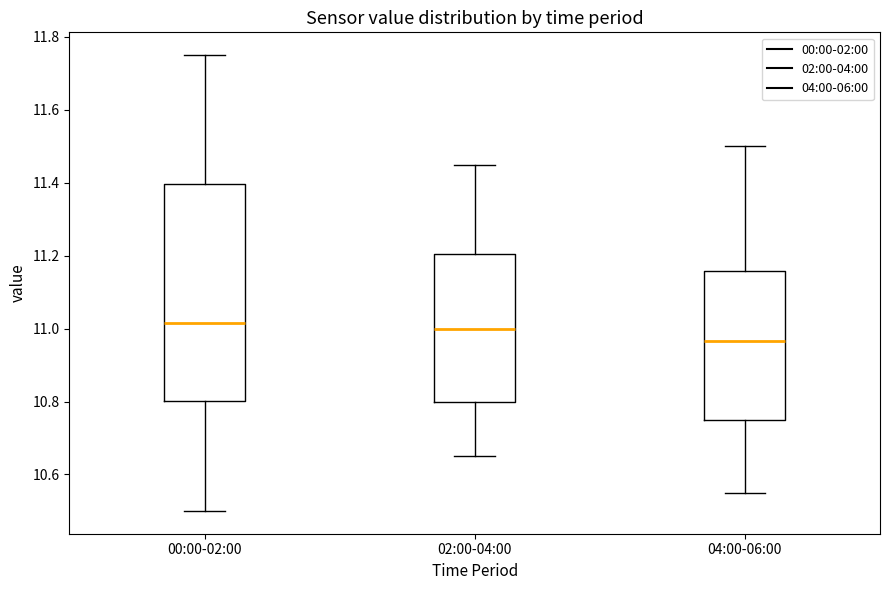

Reading left to right, read every box against the y-axis: the position of its median line, the range the box covers, and the ends of its whiskers. The values are not printed on the chart, so give them approximately, as read against the axis.

00:00-02:00: median 11.02, box 10.80 to 11.40, whiskers 10.50 to 11.76
02:00-04:00: median 11.00, box 10.80 to 11.20, whiskers 10.66 to 11.46
04:00-06:00: median 10.96, box 10.76 to 11.16, whiskers 10.56 to 11.50